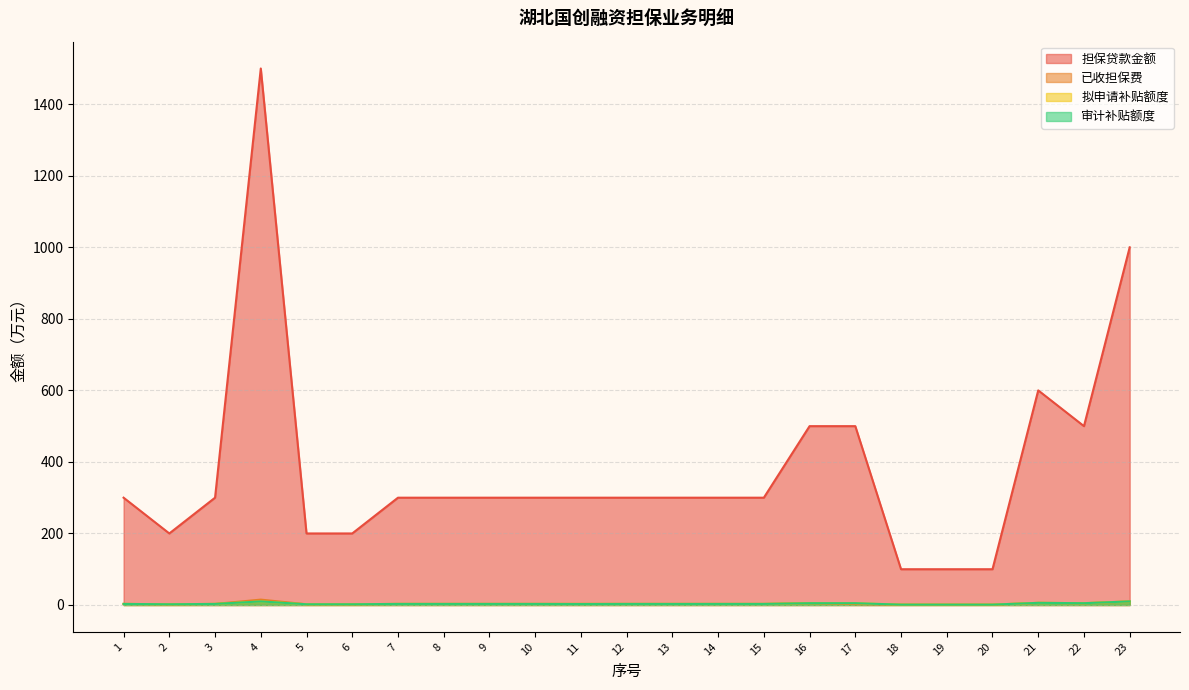

What is the value of the 审计补贴额度 point at the 1st from the left?

3.0